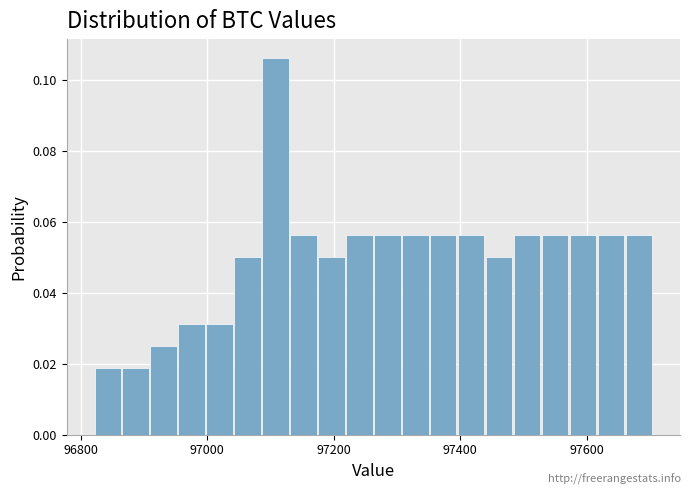

Around what value on the x-axis is the tallest bar? Give the approximate position of its centre, as read against the axis.

97100